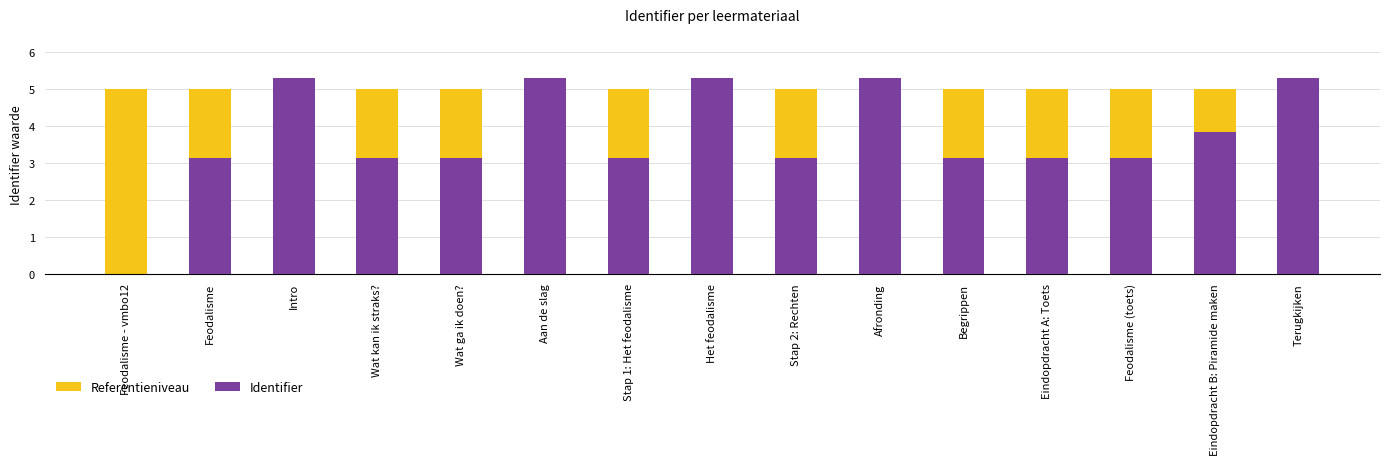

The Referentieniveau series shows 2709786 at Wat ga ik doen?. True or false?

False